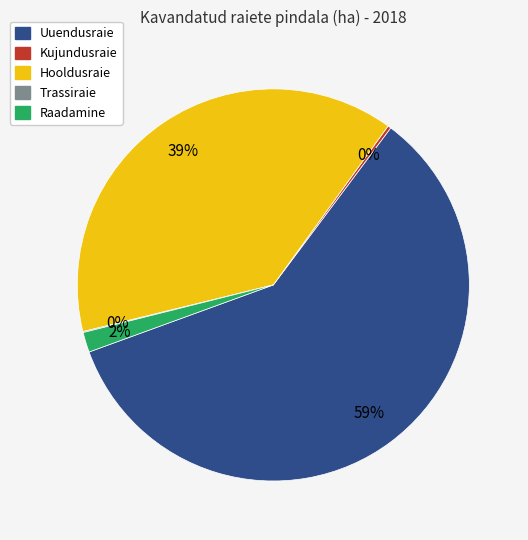

The Hooldusraie slice represents 50% of the pie. True or false?

False